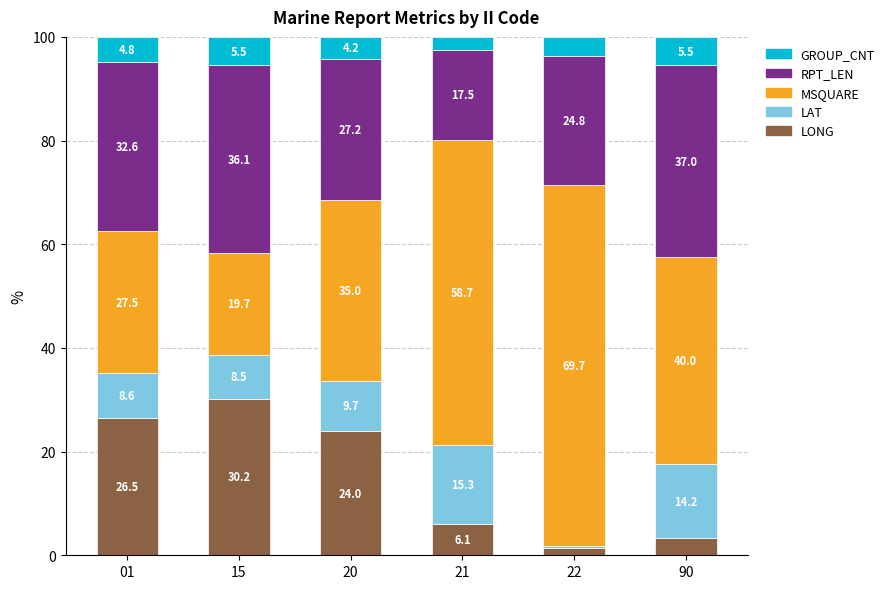

At which label does LONG reach its peak?

15